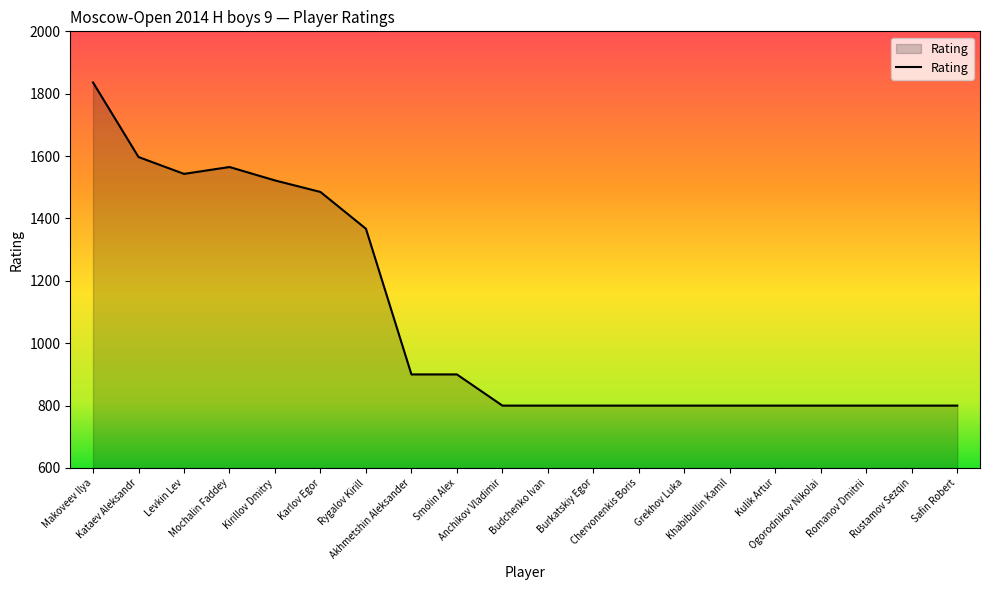

What is the difference between the maximum and minimum values?

1036